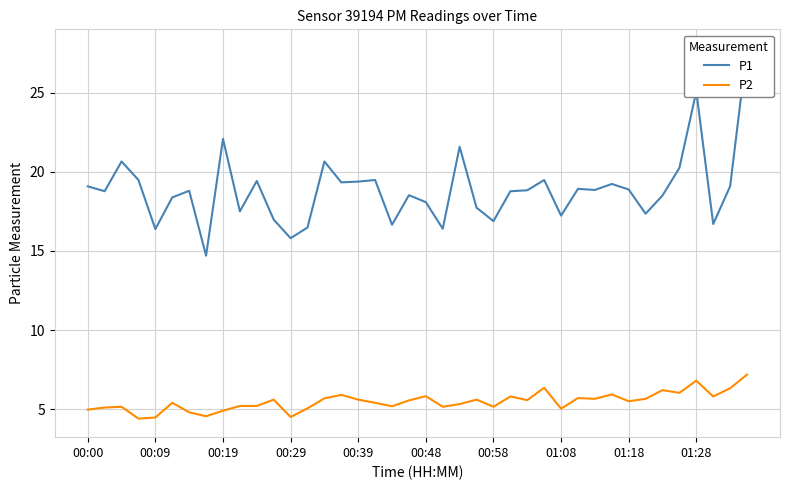

The P2 series shows 4.5 at 00:29. True or false?

True